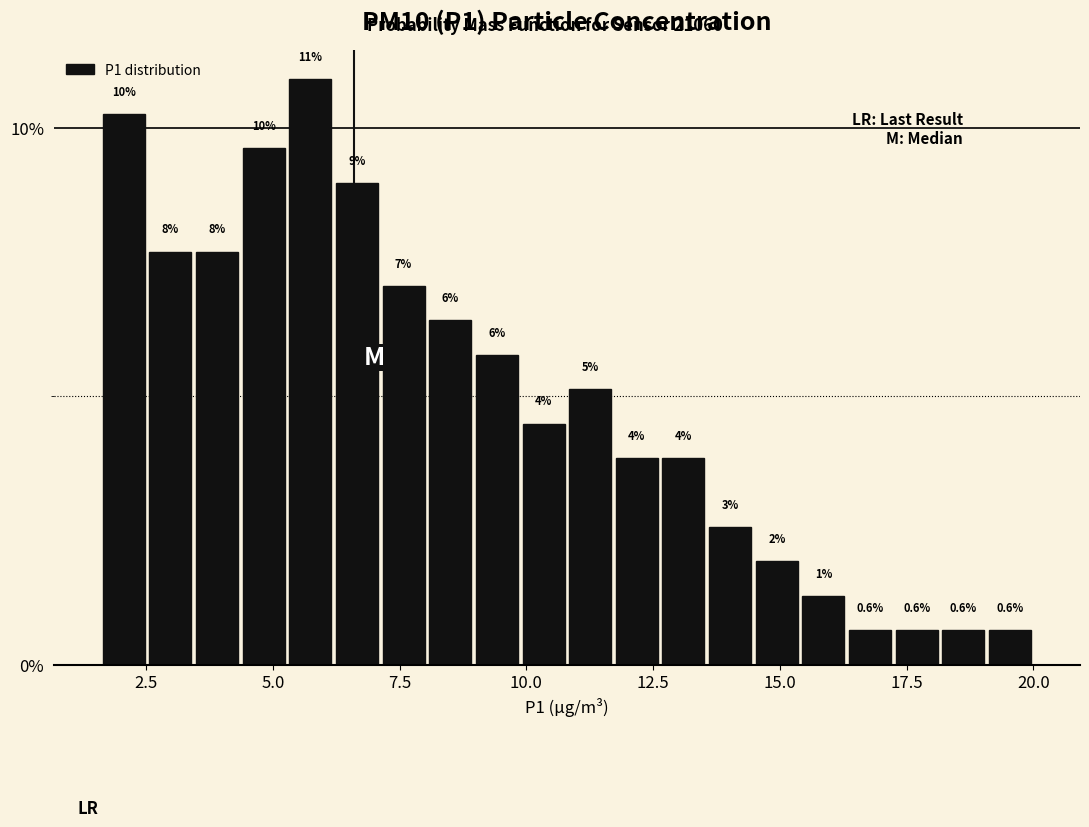

Around what value on the x-axis is the tallest bar? Give the approximate position of its centre, as read against the axis.

5.5